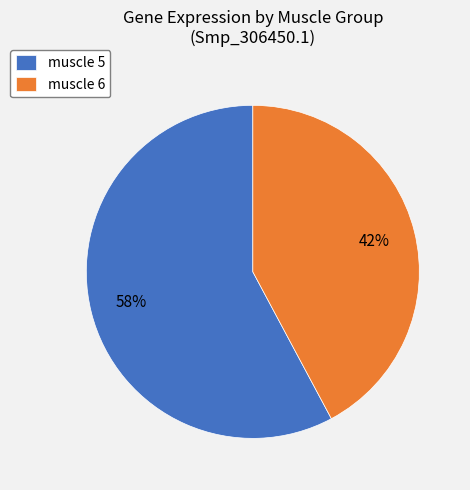

To the nearest percent, what percentage of the pie is muscle 5?

58%